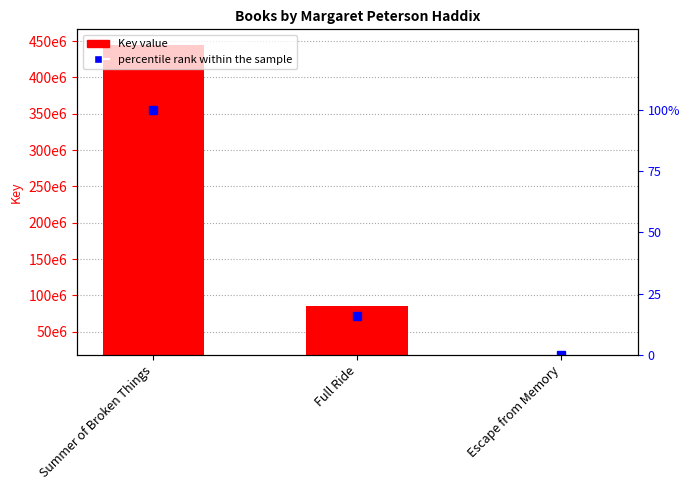

What is the label of the 1st bar from the left?

Summer of Broken Things